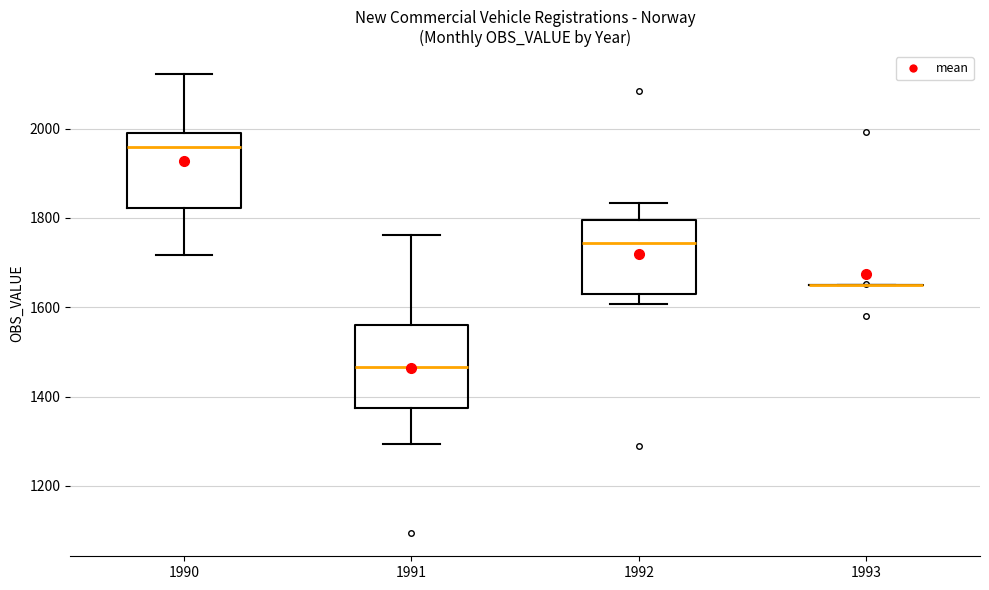

Where does the upper whisker of the box at x = 1992 end on the y-axis? The values are not printed on the chart, so give them approximately, as read against the axis.

1840